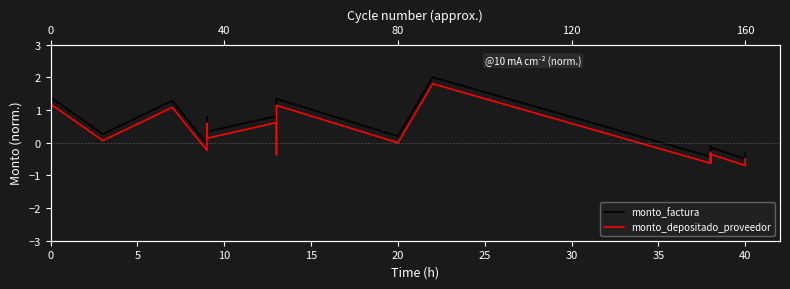

How many interior local peaks does the monto_factura series have?

7